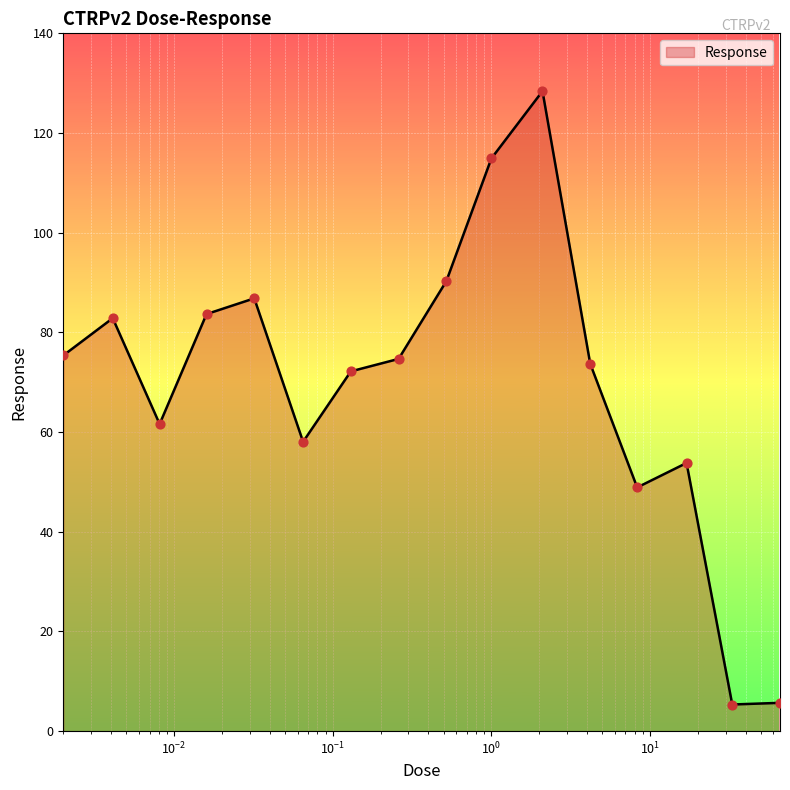

What is the minimum value shown in the chart?

5.3